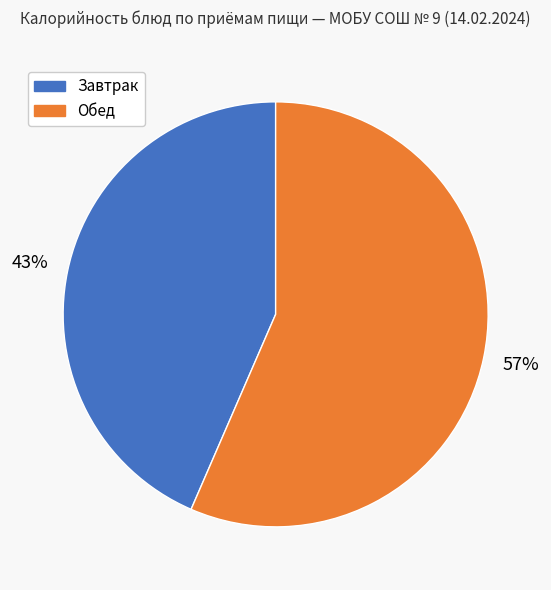

Approximately how many times larger is the value at Обед compared to Завтрак?

1.3